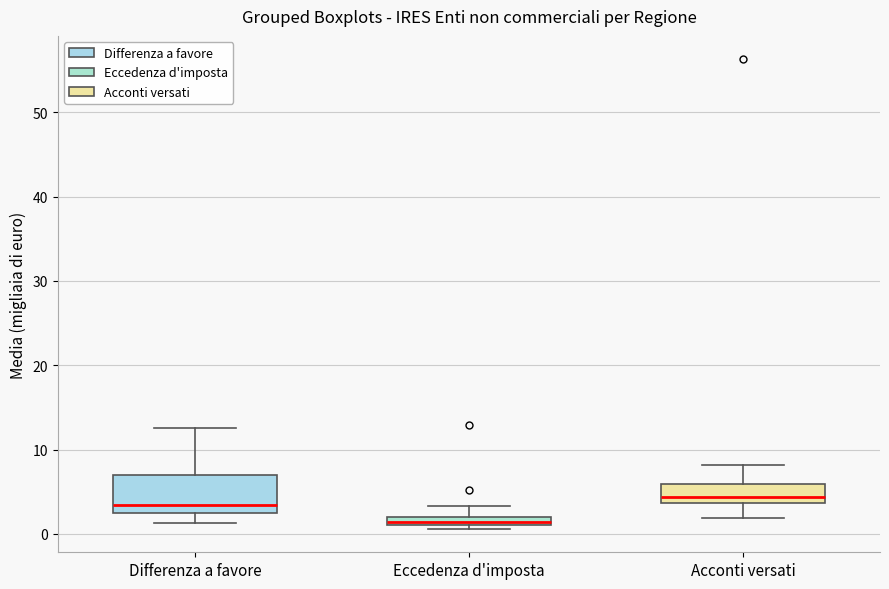

Where does the upper whisker of the box for Acconti versati end on the y-axis? The values are not printed on the chart, so give them approximately, as read against the axis.

8